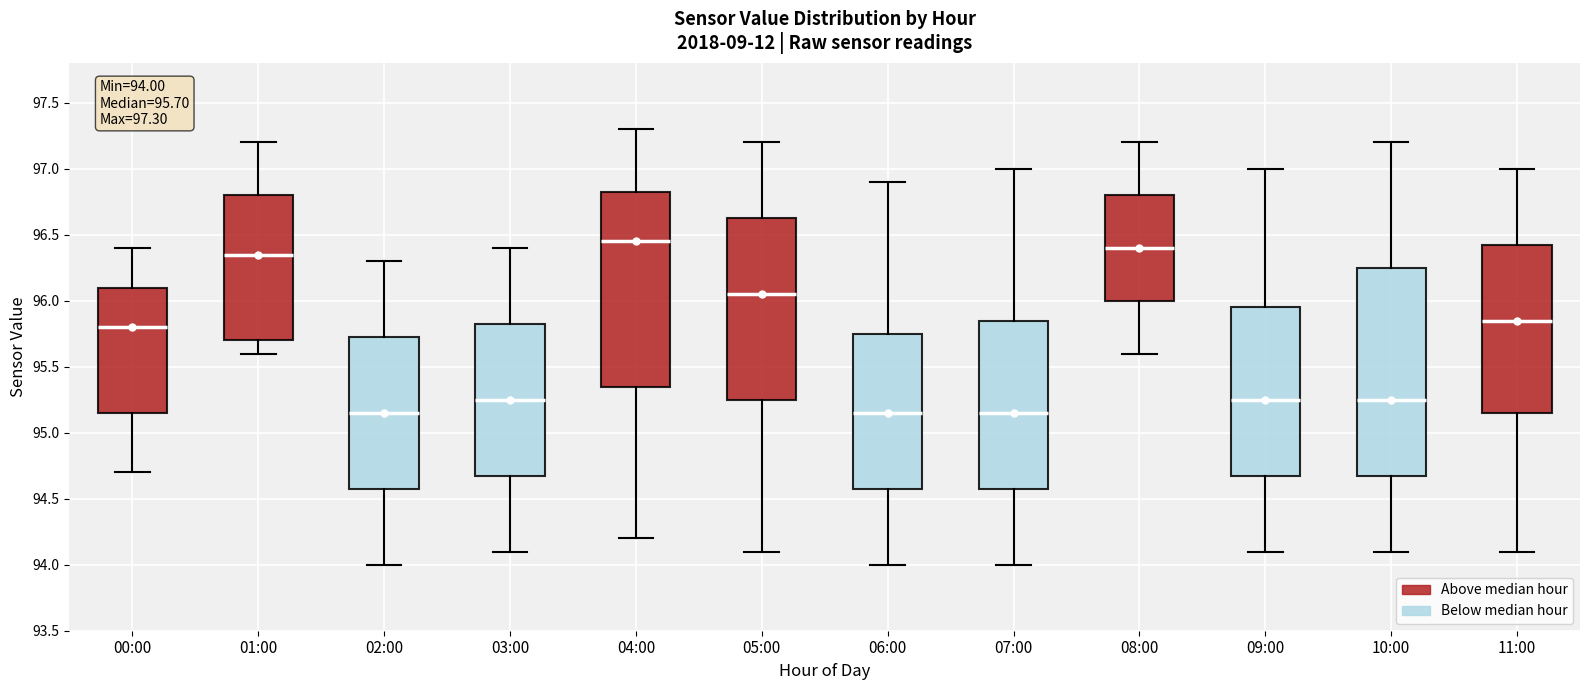

Which box is the tallest, from its lower edge to its upper edge?

10:00